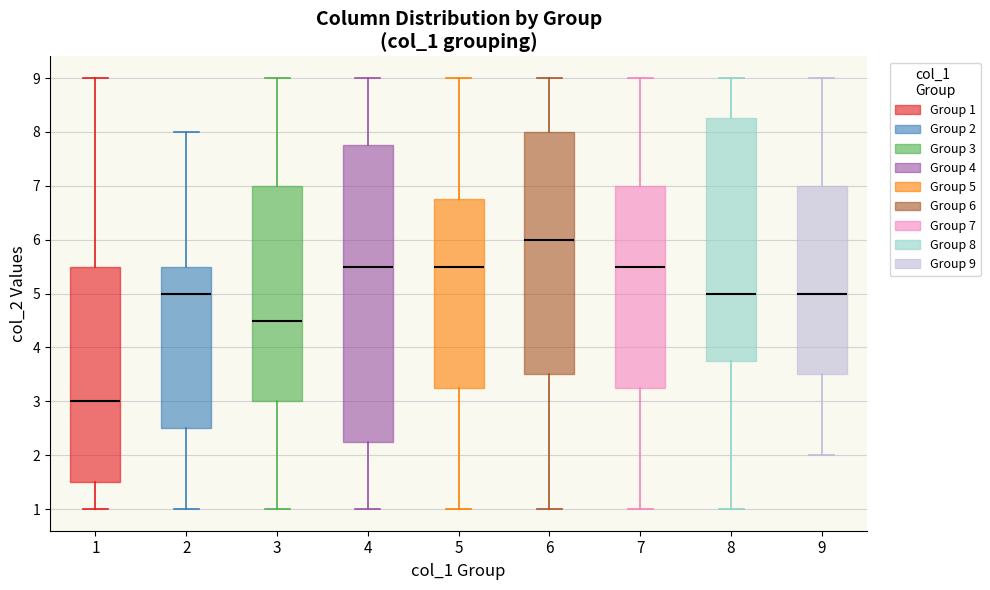

Which box has the highest median line?

6